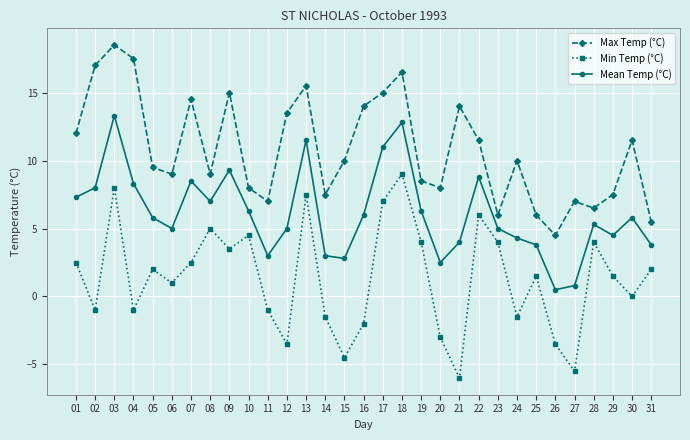

What is the total value across all series at 14?

9.0